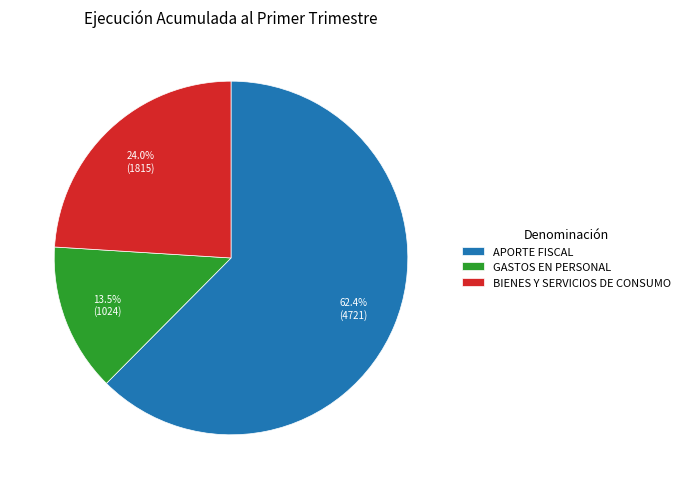

The APORTE FISCAL slice represents 73% of the pie. True or false?

False